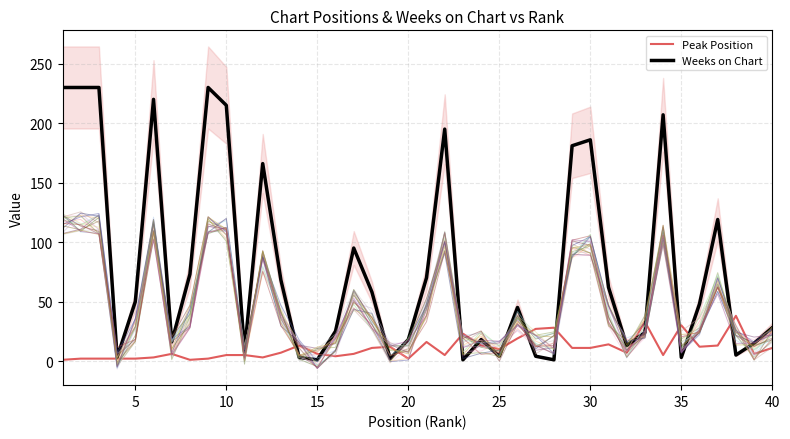

Is this an area chart (filled region under the line)?

No